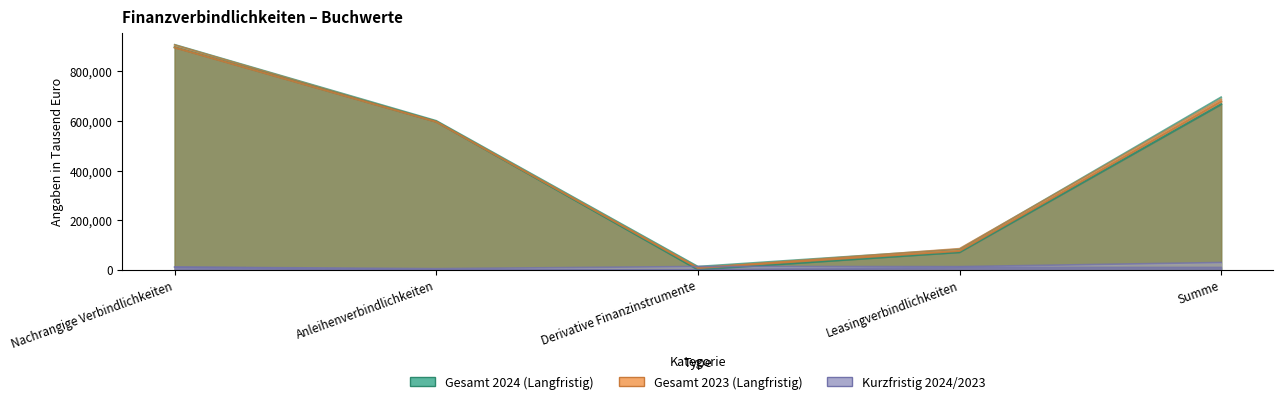

Is the value of Gesamt 2023 at Anleihenverbindlichkeiten greater than the value of Langfristig 2023 at Anleihenverbindlichkeiten?

No